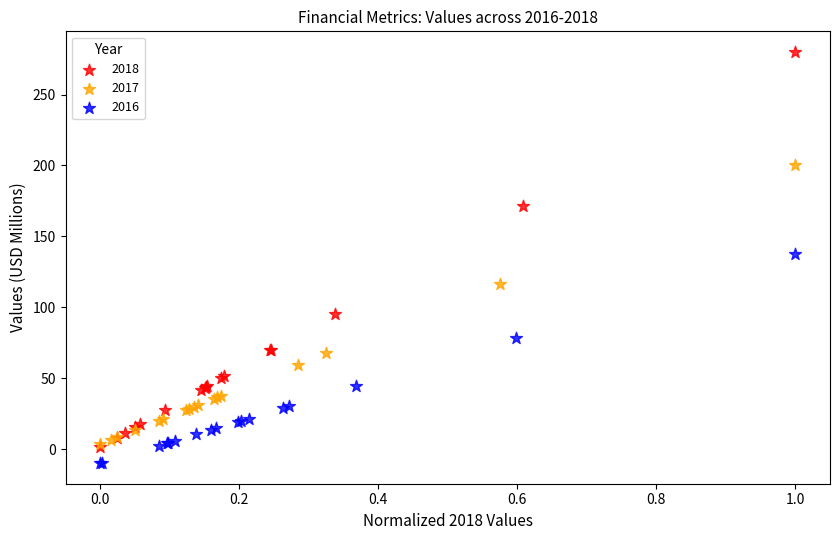

Which series contains the lowest Y value?

2016